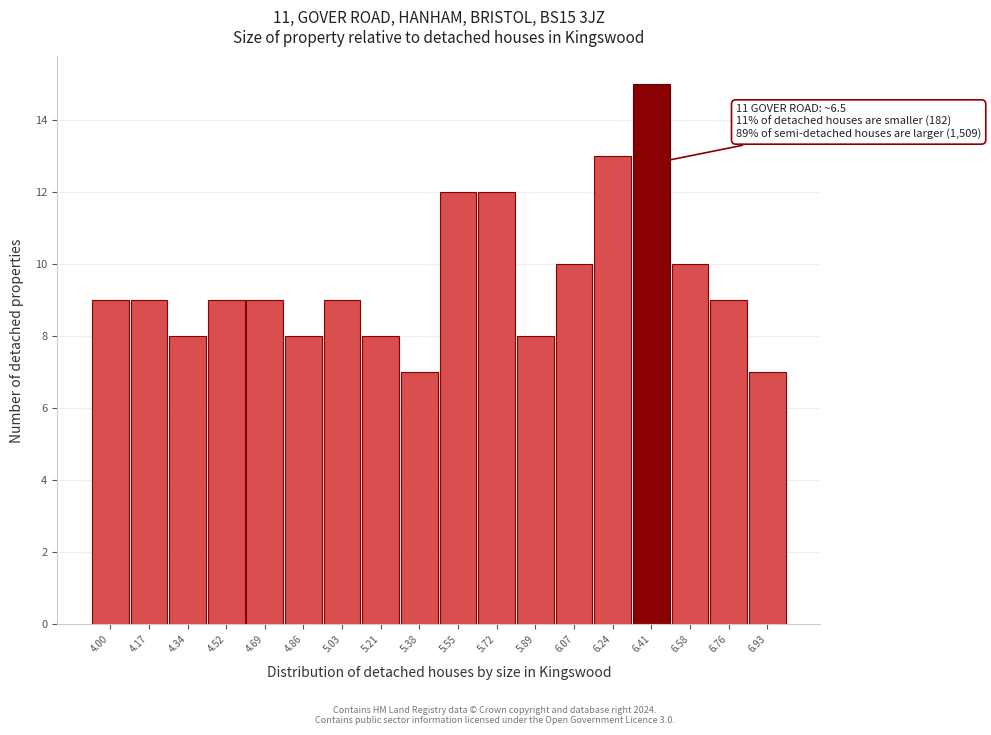

Reading left to right, transcribe all the data shown in this chart.

9	9	8	9	9	8	9	8	7	12	12	8	10	13	15	10	9	7